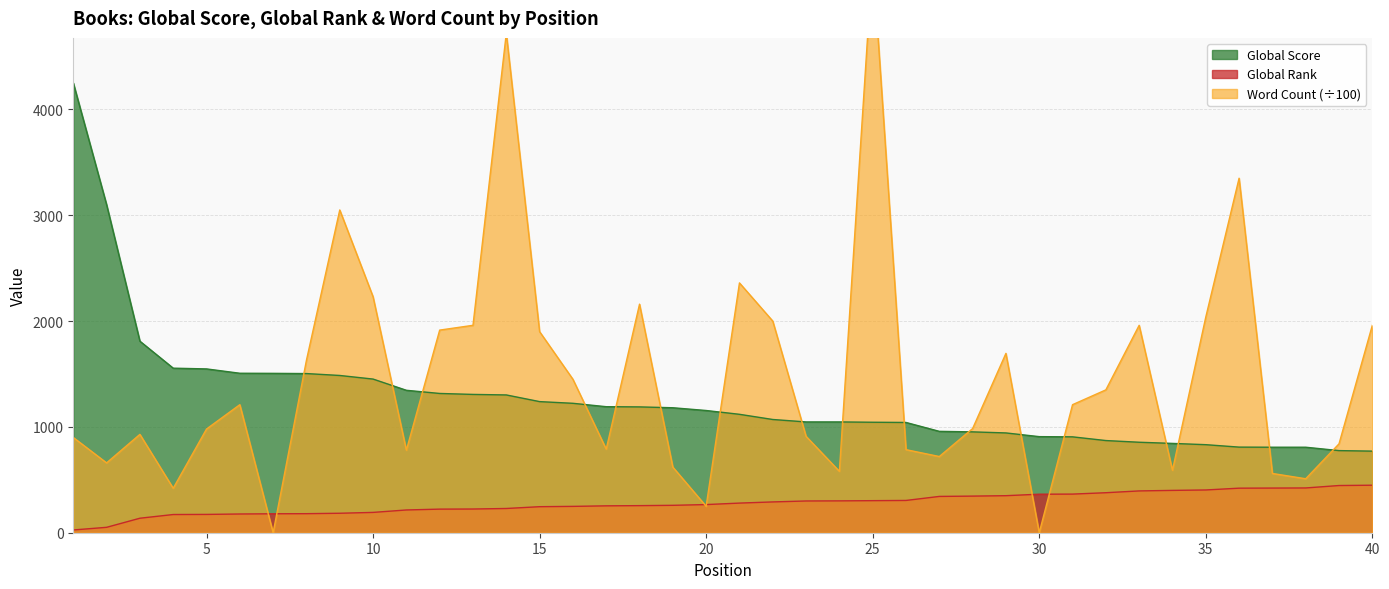

What is the value of the Global Rank point at the 27th from the left?

343.0